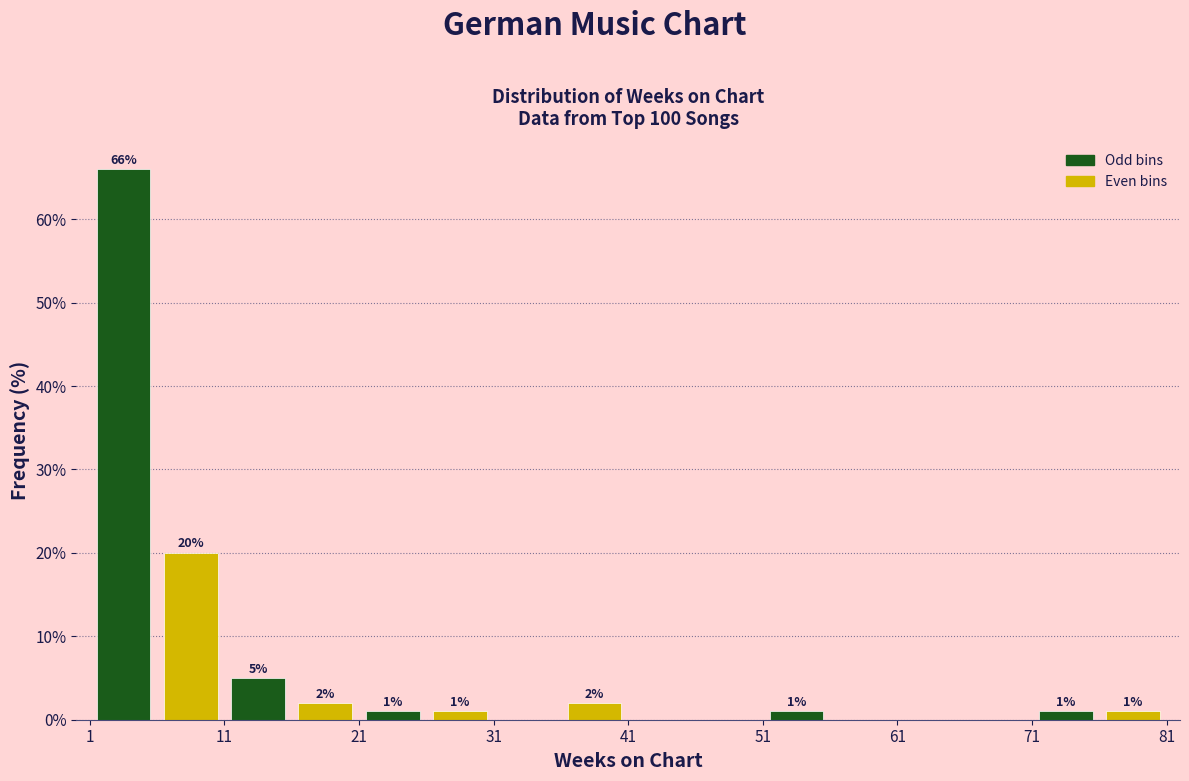

Over which range of the x-axis is the bar tallest?

1 to 6